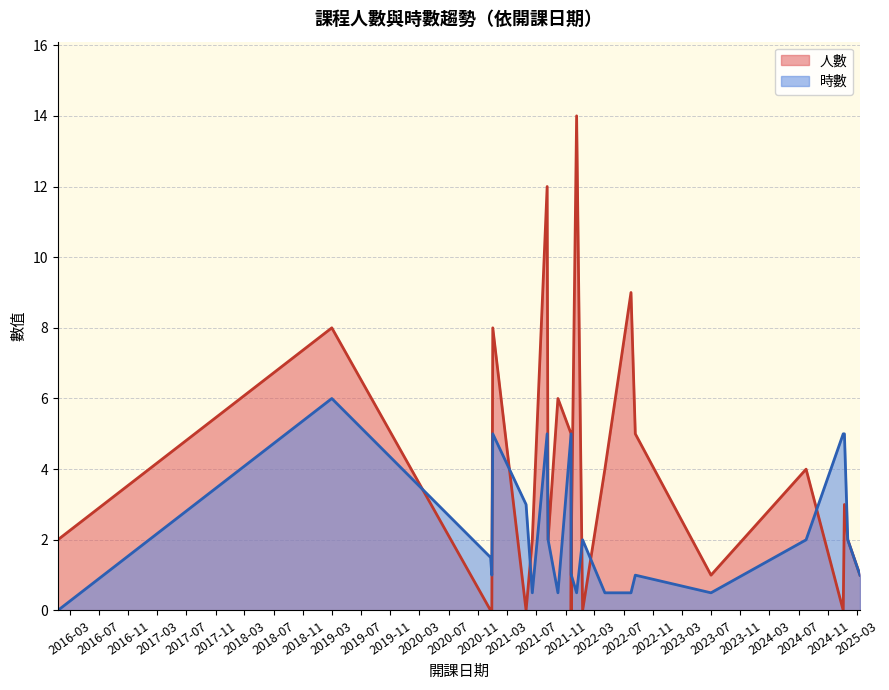

Is it true that 人數 equals 0.2 at 2023-07?

False